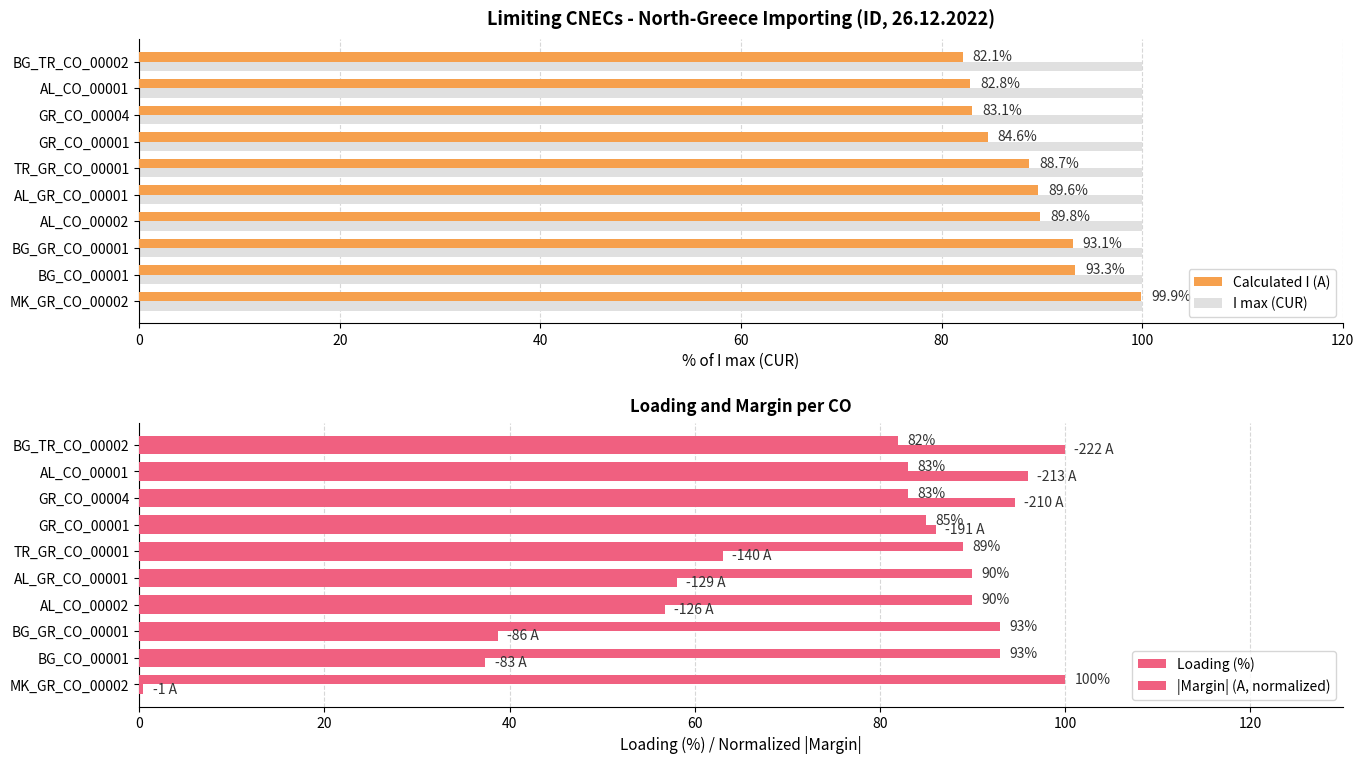

Is the value of I max (CUR) at AL_GR_CO_00001 greater than the value of Calculated I (A) at BG_GR_CO_00001?

Yes